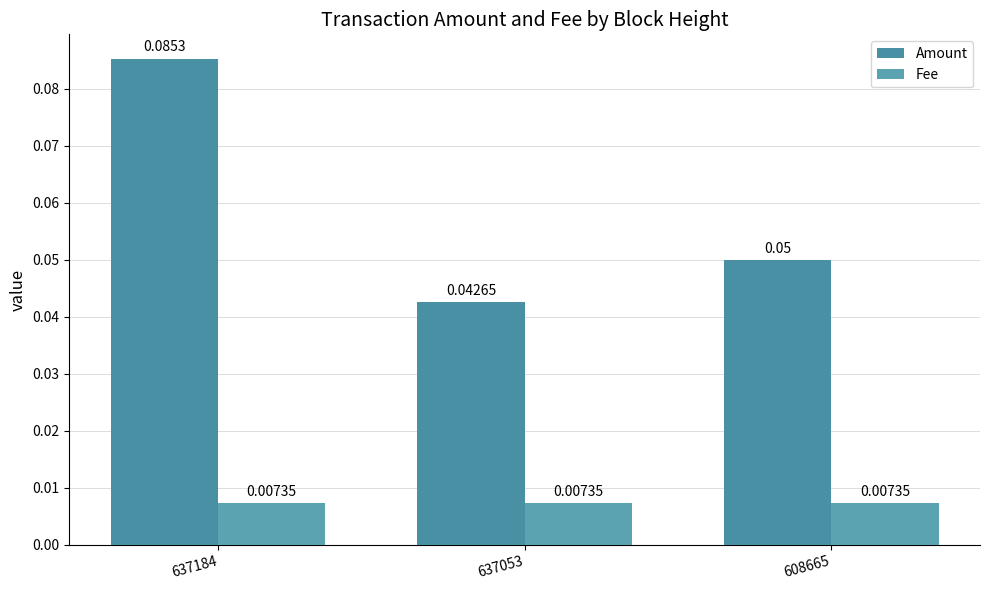

Reading left to right, transcribe all the data shown in this chart.

Amount: 0.1	0.0	0.1
Fee: 0.0	0.0	0.0